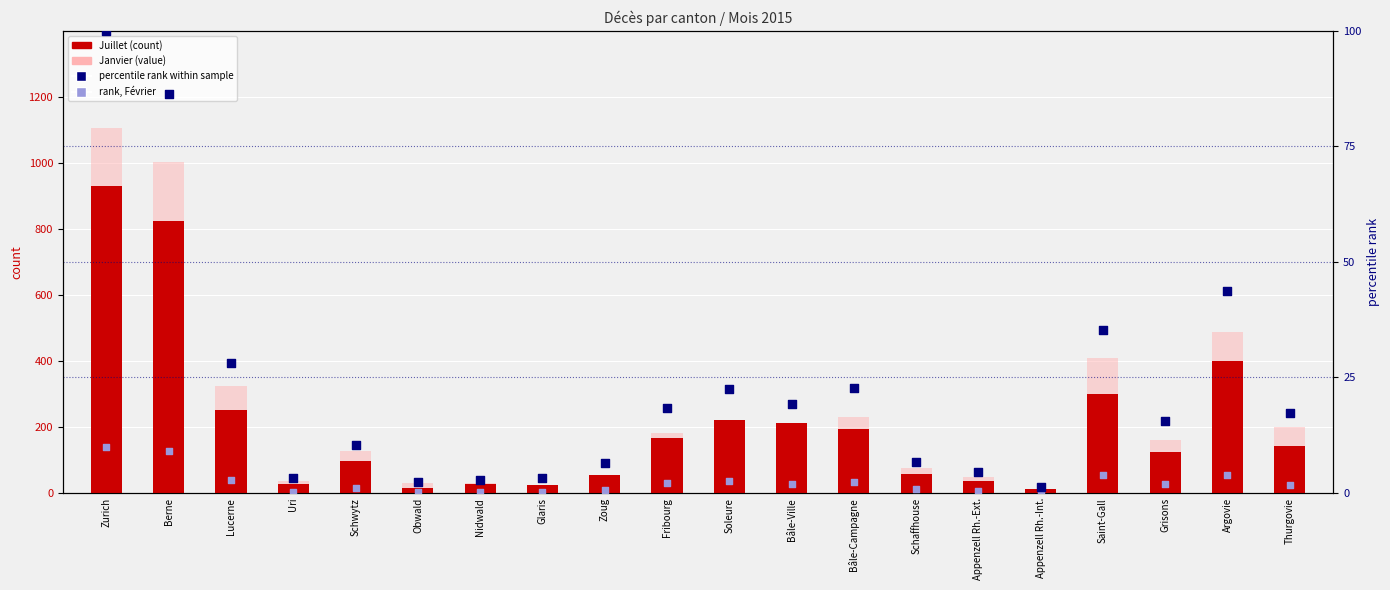

Which series has the largest total across all categories?

Janvier (value)